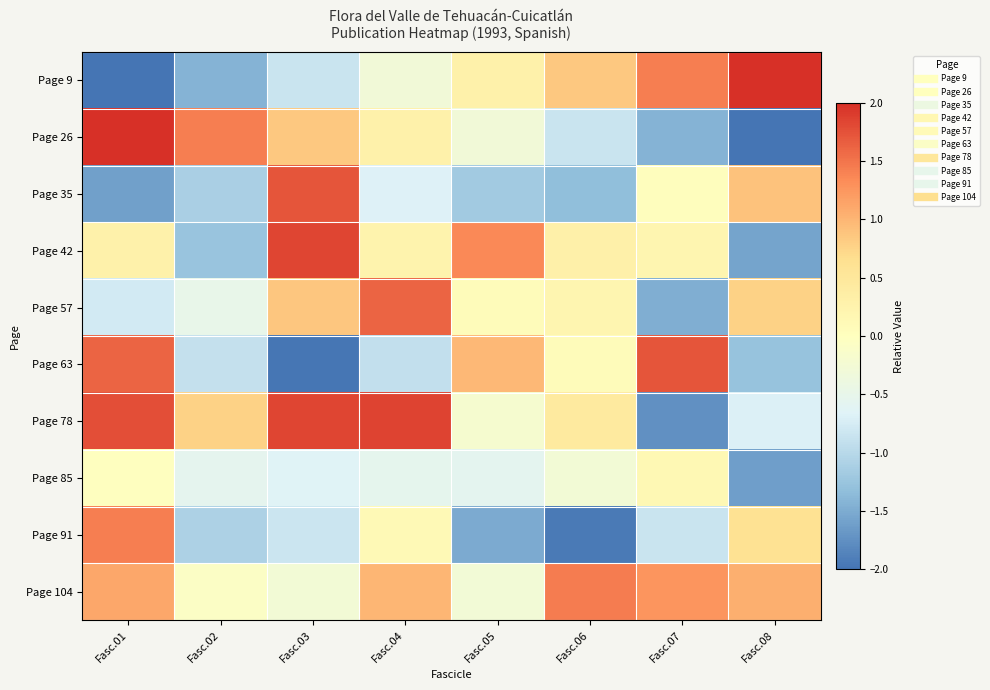

What is the total value across all series at Fasc.06?

-1.1